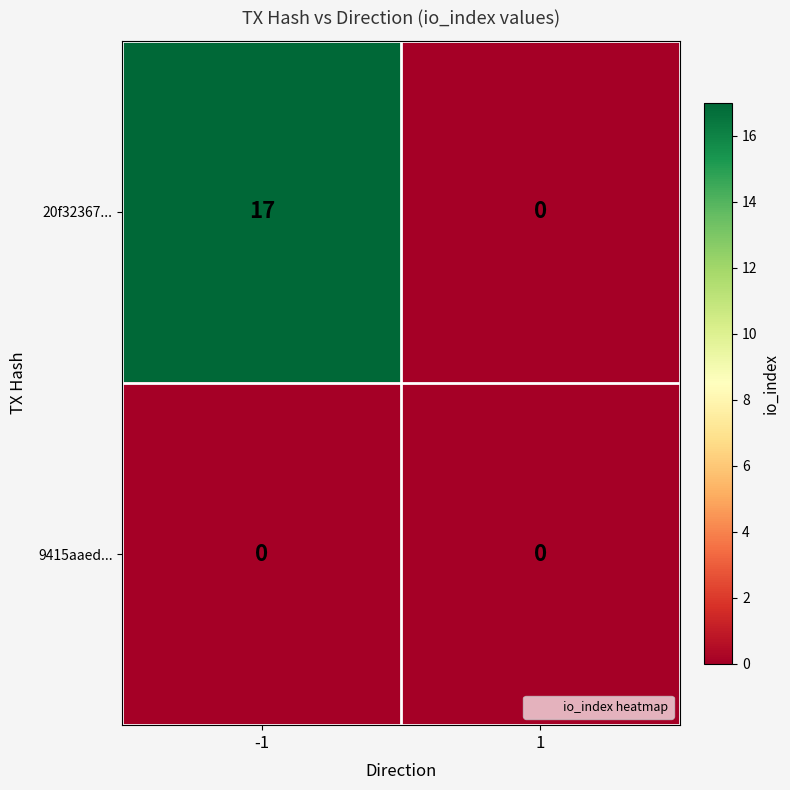

What is the highest value of the 20f32367... series?

17